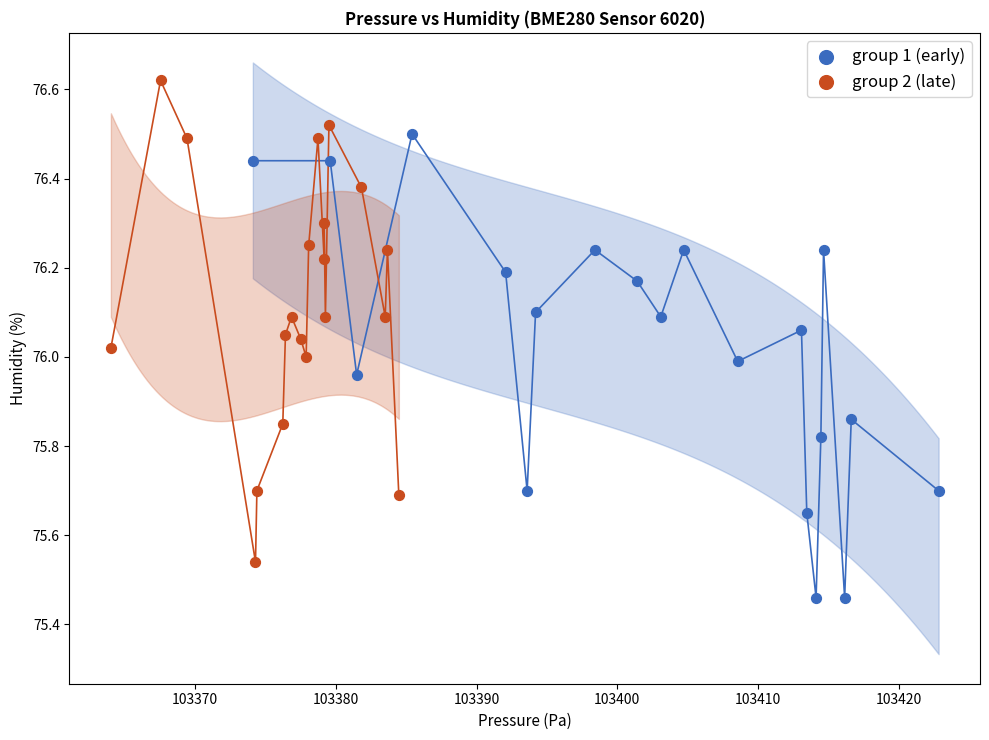

Which series reaches the maximum Y coordinate?

group 2 (late)